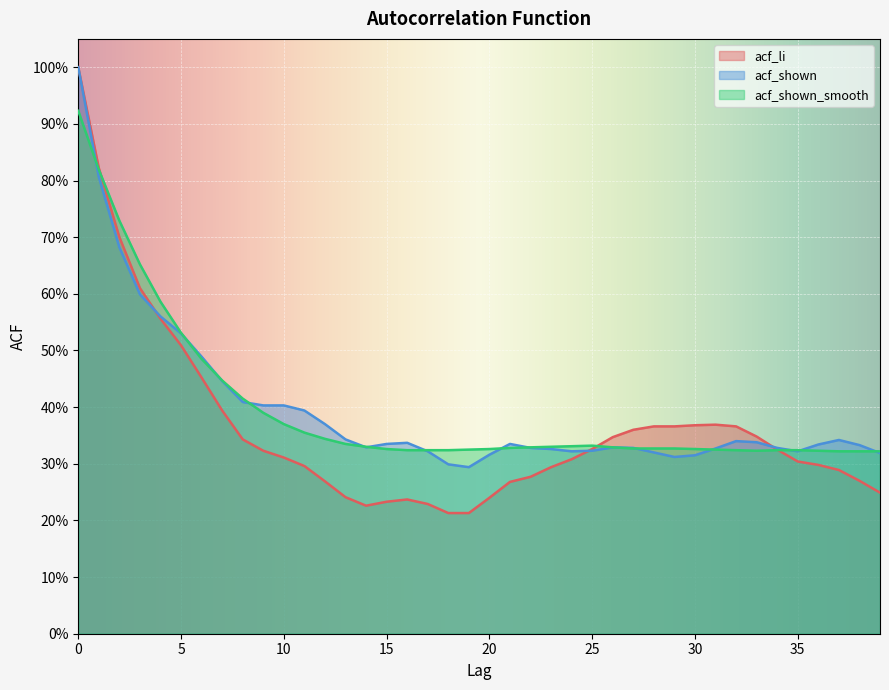

How many lines are shown in the chart?

3